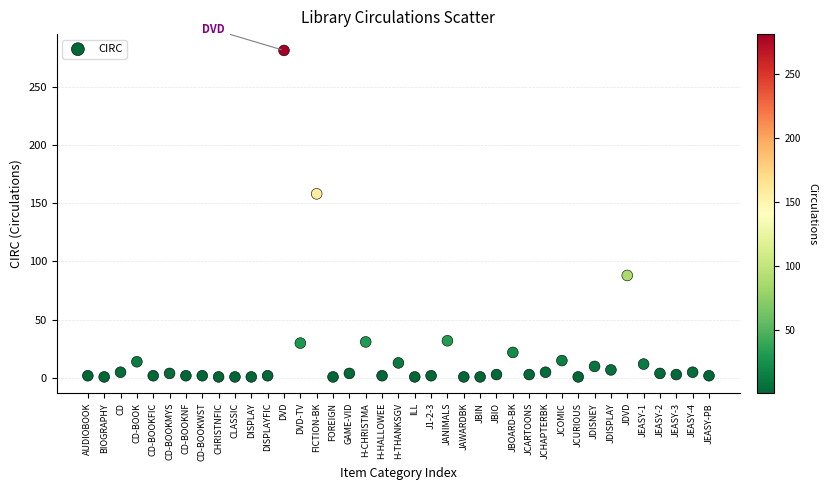

What is the range of Y values (max minus min)?

280